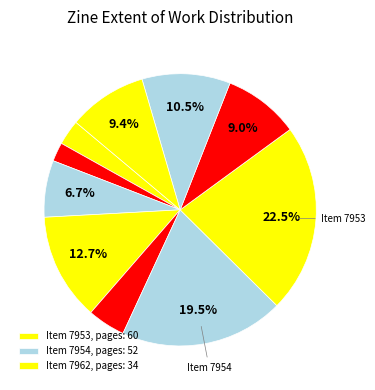

Which category has the biggest portion of the pie?

7953